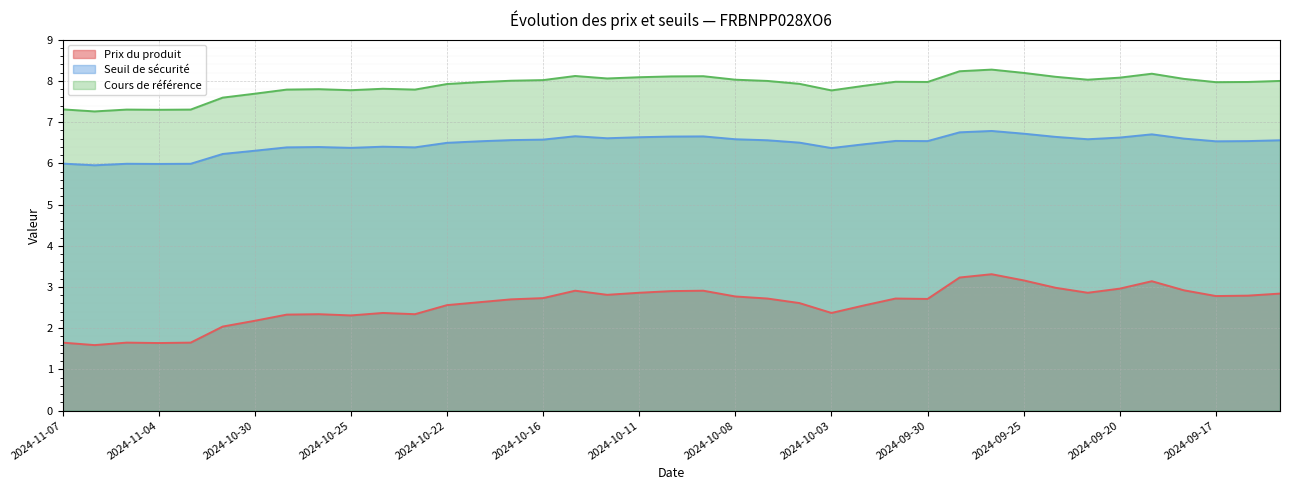

Does the chart display data point markers on the line(s)?

No